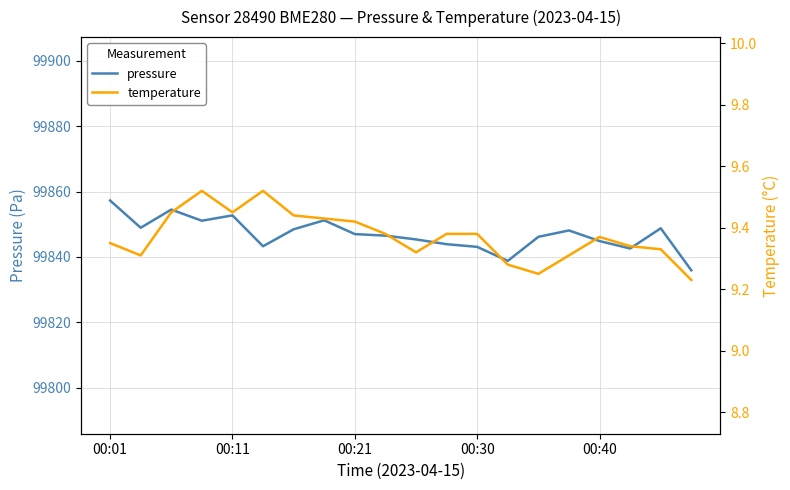

What is the lowest value of the pressure series?

99835.9